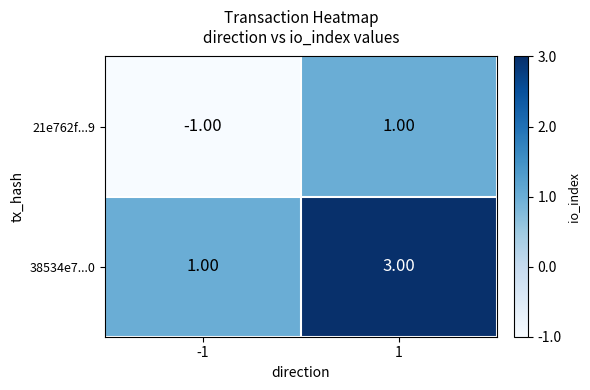

How many data points does each series have?

2